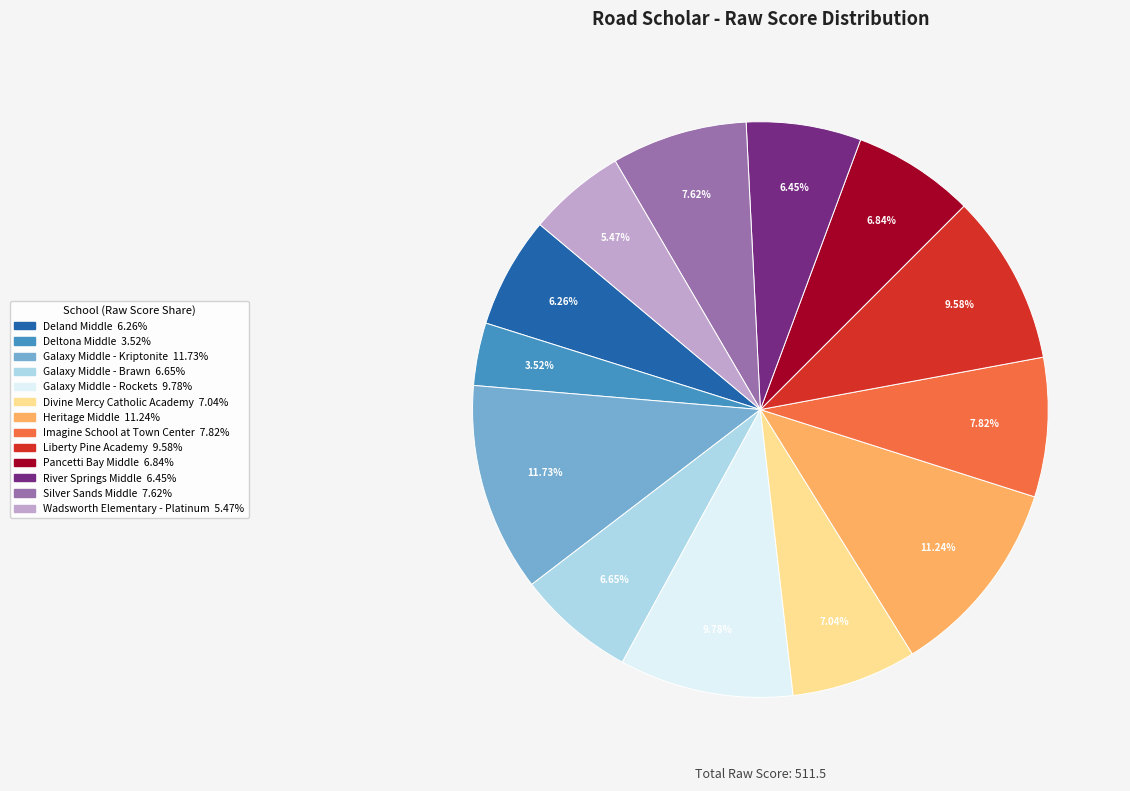

What is the smallest slice in the pie chart?

Deltona Middle